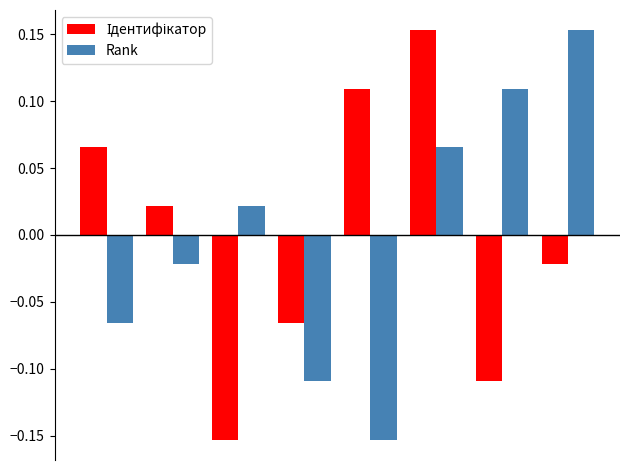

At how many categories does at least one series exceed 0?

7